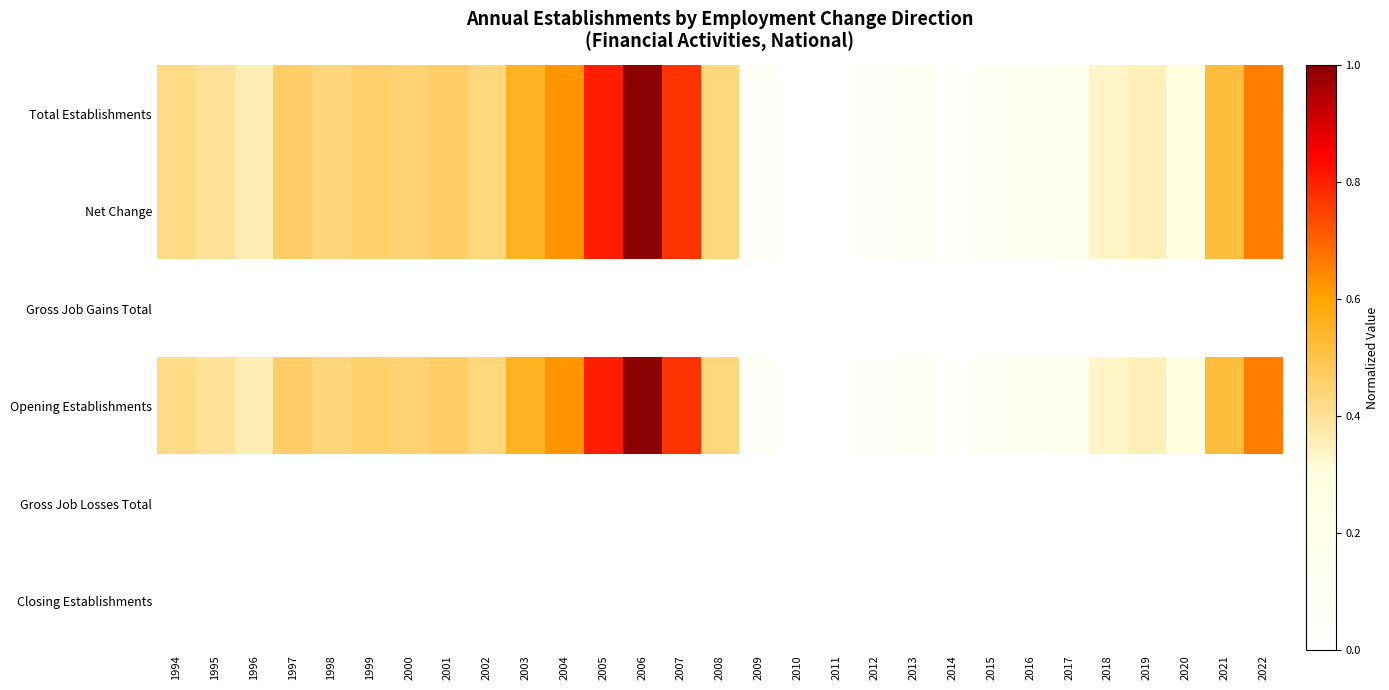

Reading left to right, what are all the values shown in this chart?

Total Establishments: 1994=0.4	1995=0.4	1996=0.4	1997=0.5	1998=0.4	1999=0.5	2000=0.4	2001=0.5	2002=0.4	2003=0.6	2004=0.6	2005=0.8	2006=1.0	2007=0.8	2008=0.4	2009=0.1	2010=0.0	2011=0.0	2012=0.1	2013=0.1	2014=0.0	2015=0.1	2016=0.1	2017=0.2	2018=0.3	2019=0.4	2020=0.3	2021=0.5	2022=0.7
Net Change: 1994=0.4	1995=0.4	1996=0.4	1997=0.5	1998=0.4	1999=0.5	2000=0.4	2001=0.5	2002=0.4	2003=0.6	2004=0.6	2005=0.8	2006=1.0	2007=0.8	2008=0.4	2009=0.1	2010=0.0	2011=0.0	2012=0.1	2013=0.1	2014=0.0	2015=0.1	2016=0.1	2017=0.2	2018=0.3	2019=0.4	2020=0.3	2021=0.5	2022=0.7
Gross Job Gains Total: 1994=0.0	1995=0.0	1996=0.0	1997=0.0	1998=0.0	1999=0.0	2000=0.0	2001=0.0	2002=0.0	2003=0.0	2004=0.0	2005=0.0	2006=0.0	2007=0.0	2008=0.0	2009=0.0	2010=0.0	2011=0.0	2012=0.0	2013=0.0	2014=0.0	2015=0.0	2016=0.0	2017=0.0	2018=0.0	2019=0.0	2020=0.0	2021=0.0	2022=0.0
Opening Establishments: 1994=0.4	1995=0.4	1996=0.4	1997=0.5	1998=0.4	1999=0.5	2000=0.4	2001=0.5	2002=0.4	2003=0.6	2004=0.6	2005=0.8	2006=1.0	2007=0.8	2008=0.4	2009=0.1	2010=0.0	2011=0.0	2012=0.1	2013=0.1	2014=0.0	2015=0.1	2016=0.1	2017=0.2	2018=0.3	2019=0.4	2020=0.3	2021=0.5	2022=0.7
Gross Job Losses Total: 1994=0.0	1995=0.0	1996=0.0	1997=0.0	1998=0.0	1999=0.0	2000=0.0	2001=0.0	2002=0.0	2003=0.0	2004=0.0	2005=0.0	2006=0.0	2007=0.0	2008=0.0	2009=0.0	2010=0.0	2011=0.0	2012=0.0	2013=0.0	2014=0.0	2015=0.0	2016=0.0	2017=0.0	2018=0.0	2019=0.0	2020=0.0	2021=0.0	2022=0.0
Closing Establishments: 1994=0.0	1995=0.0	1996=0.0	1997=0.0	1998=0.0	1999=0.0	2000=0.0	2001=0.0	2002=0.0	2003=0.0	2004=0.0	2005=0.0	2006=0.0	2007=0.0	2008=0.0	2009=0.0	2010=0.0	2011=0.0	2012=0.0	2013=0.0	2014=0.0	2015=0.0	2016=0.0	2017=0.0	2018=0.0	2019=0.0	2020=0.0	2021=0.0	2022=0.0